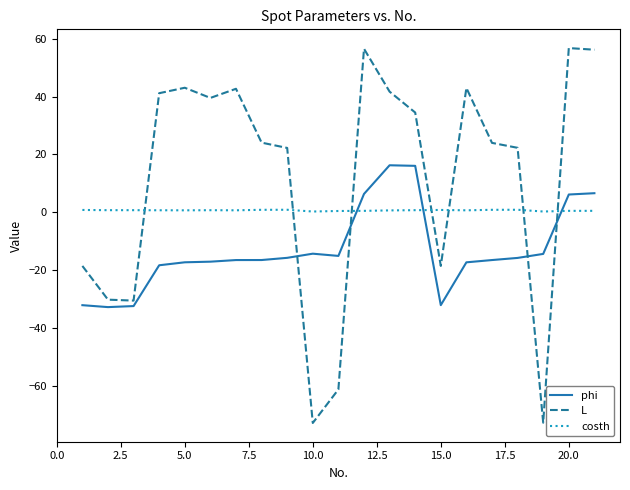

What is the maximum value for L?

56.8